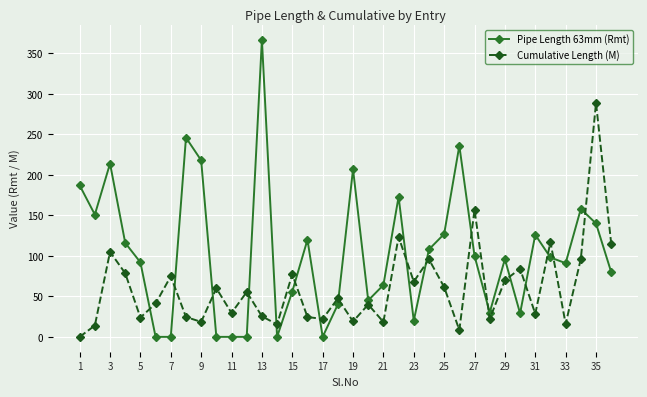

How many distinct data groups are displayed?

2